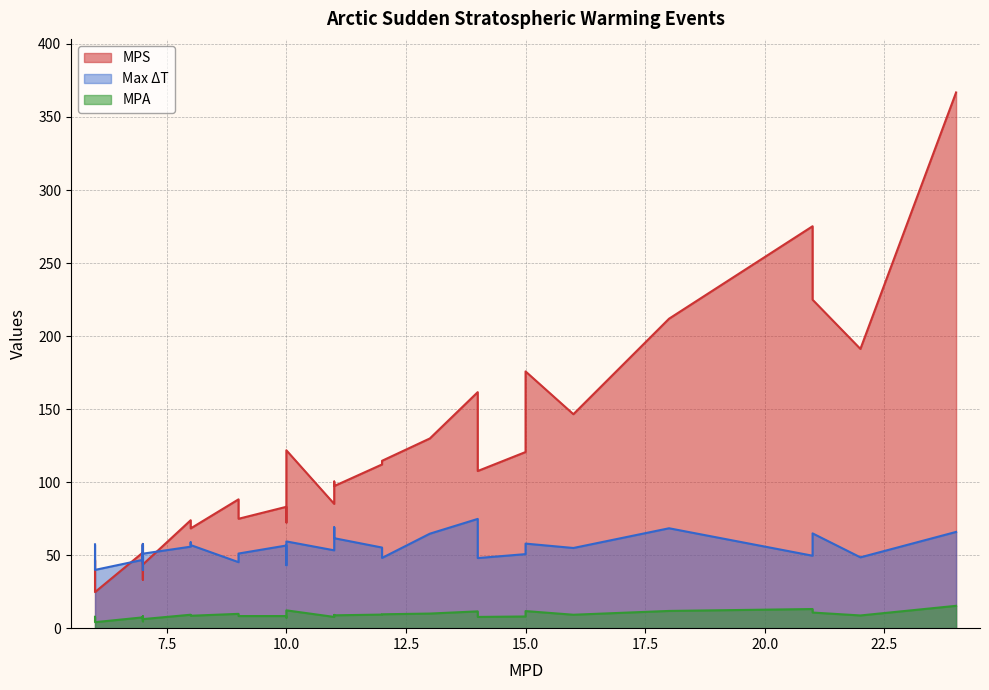

What is the minimum value shown in the chart?

4.1